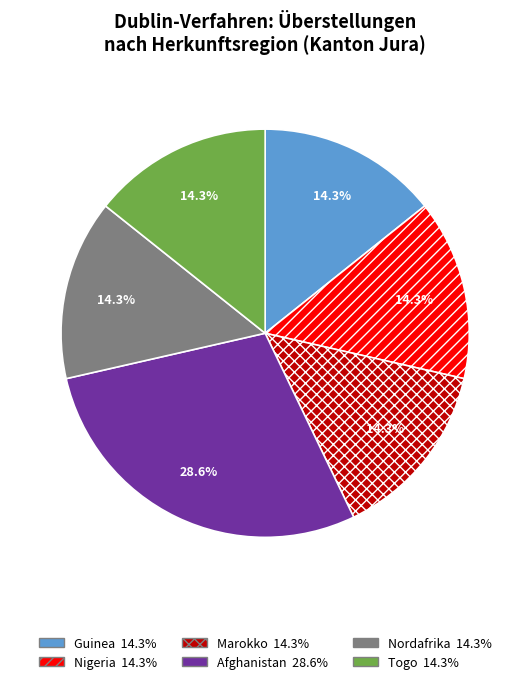

Is there a majority slice in this chart?

No